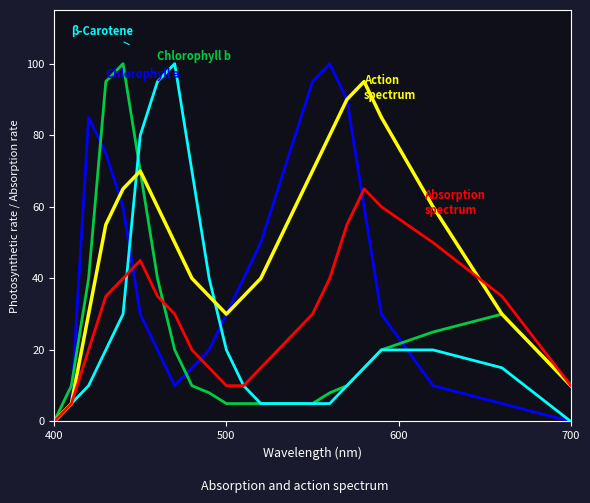

What is the greatest value displayed?

100